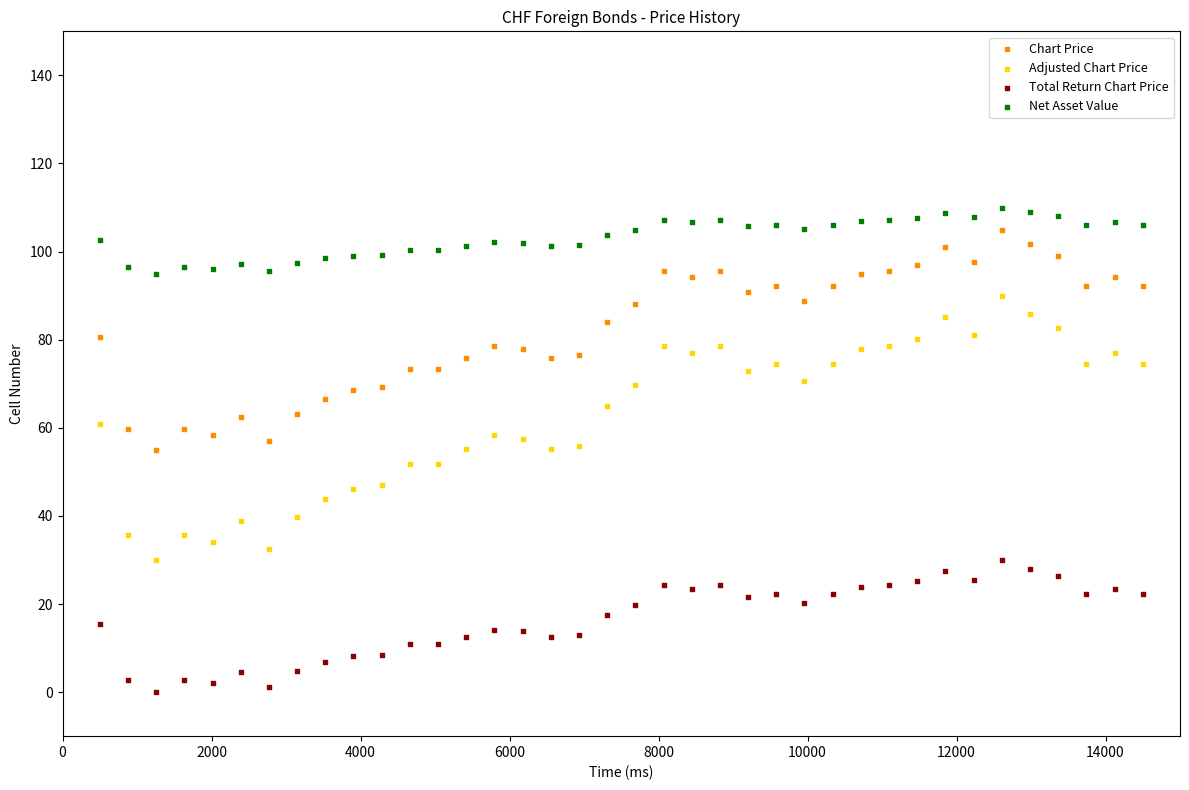

Which series has the widest spread of Y values?

Adjusted Chart Price